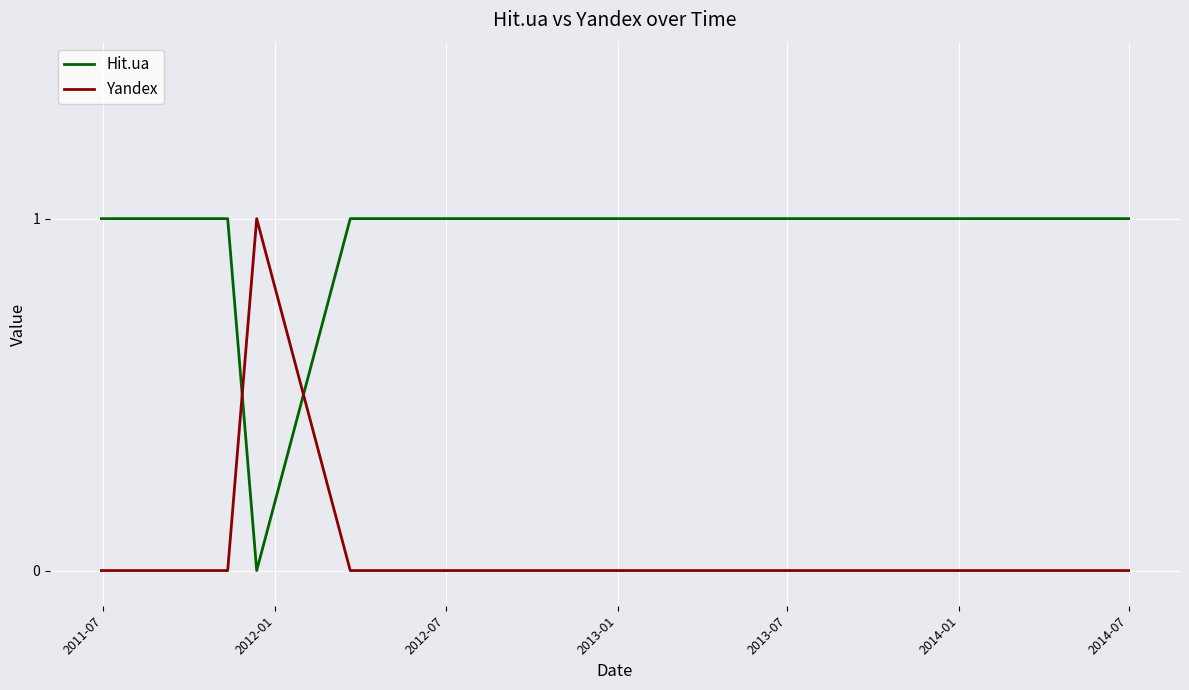

Is this an area chart (filled region under the line)?

No